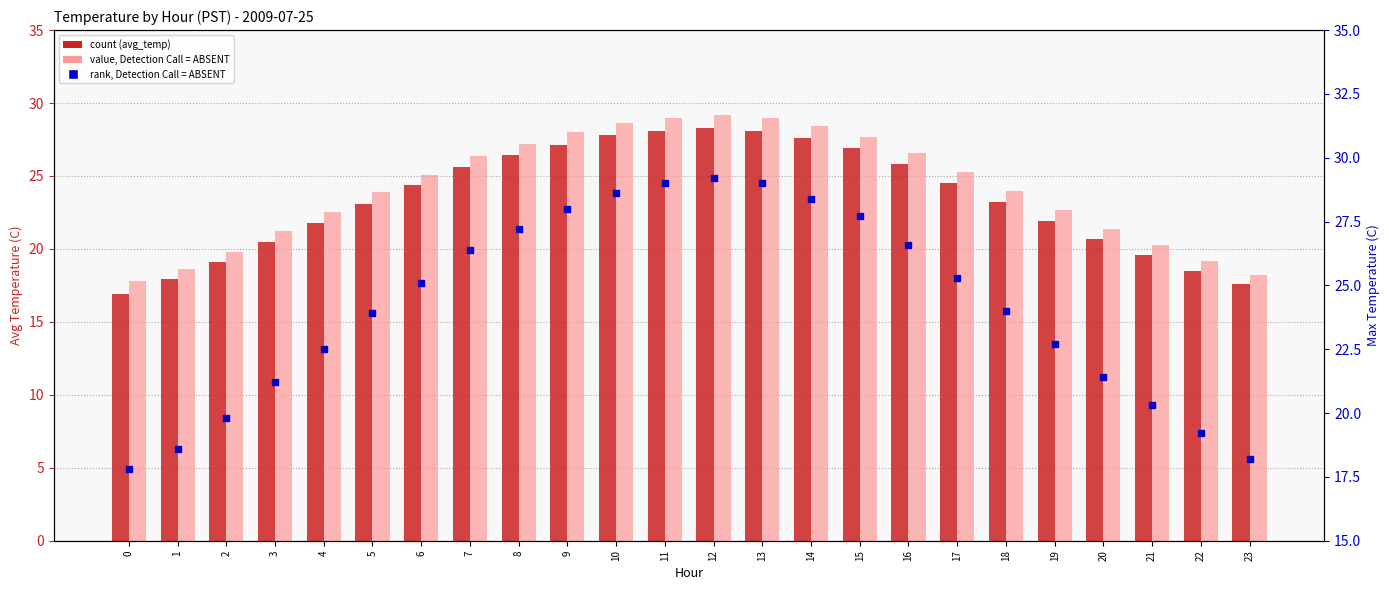

Which series has the largest total across all categories?

max_temp